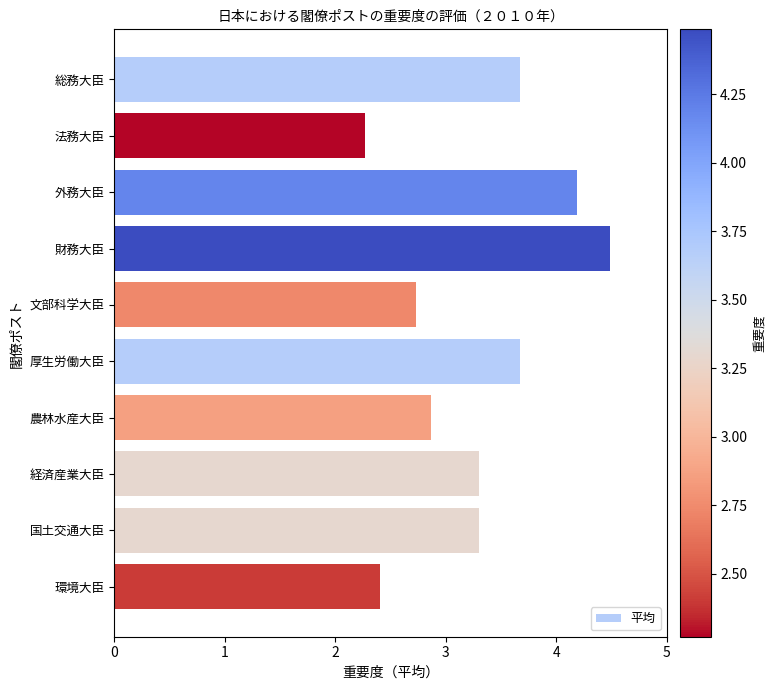

Reading top to bottom, extract all data points from this chart.

3.7	2.3	4.2	4.5	2.7	3.7	2.9	3.3	3.3	2.4